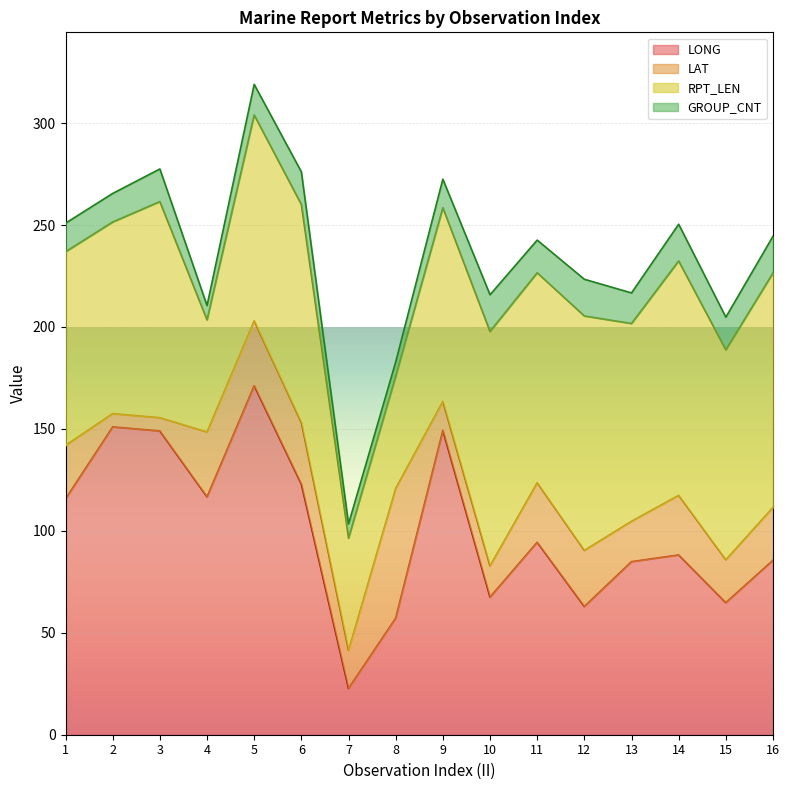

What is the difference between the RPT_LEN values at 4 and 6?

52.0